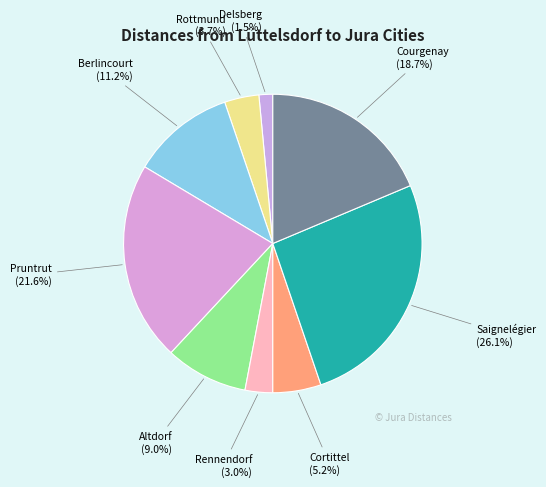

Rank the categories by value from lowest to highest.

Delsberg, Rennendorf, Rottmund, Cortittel, Altdorf, Berlincourt, Courgenay, Pruntrut, Saignelégier